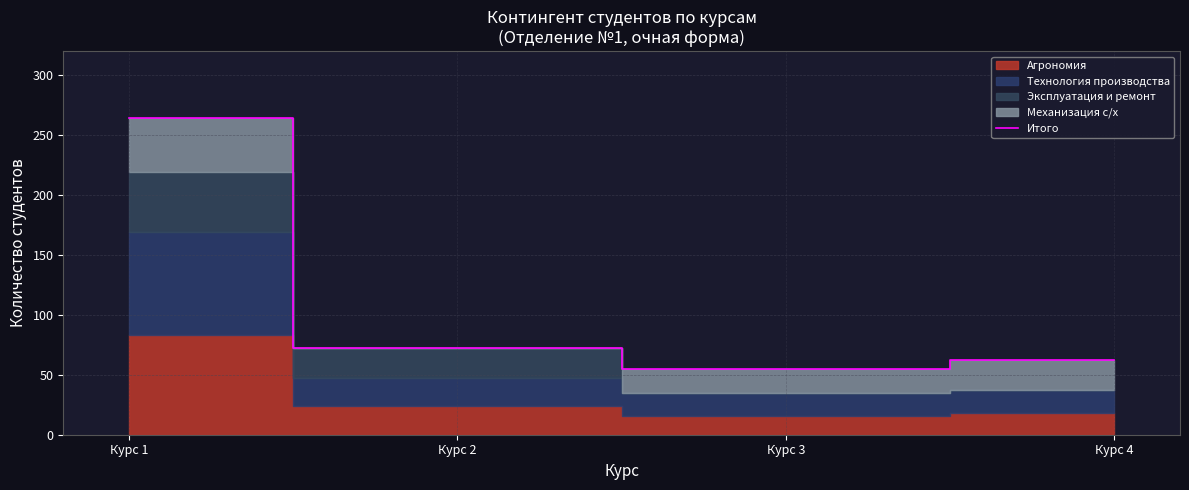

Does the chart have visible grid lines?

Yes